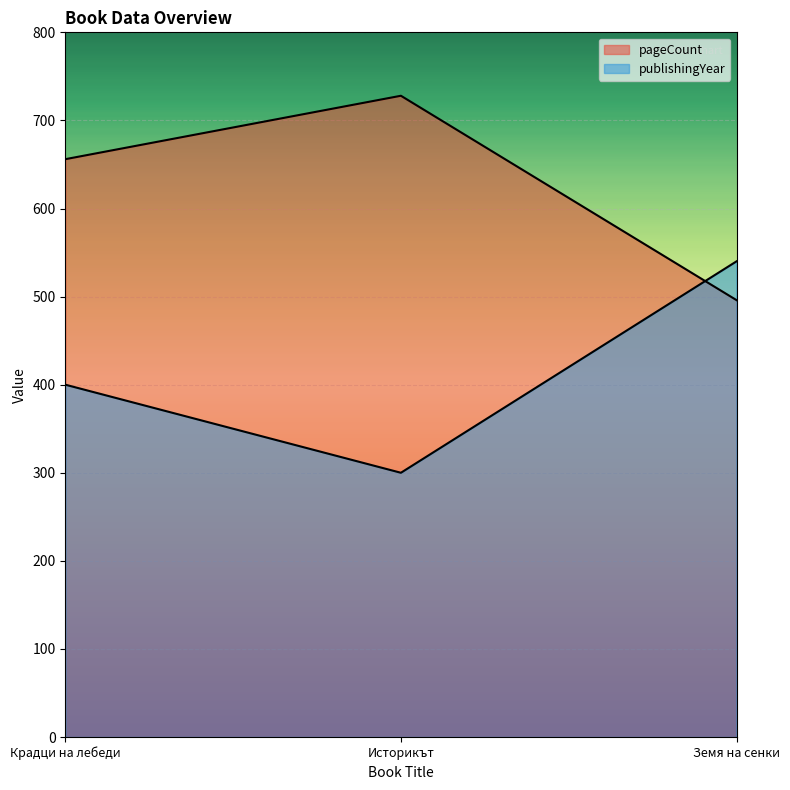

What is the label of the 3rd point from the left?

Земя на сенки